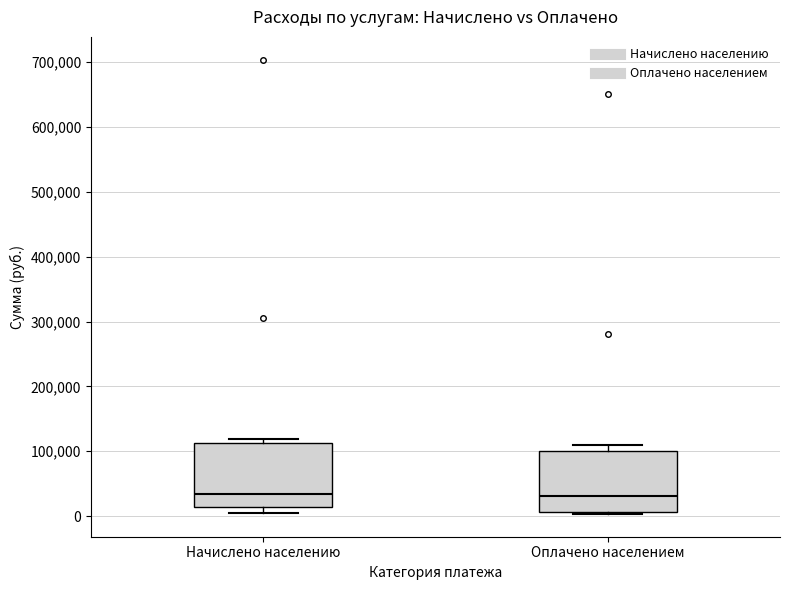

Reading left to right, read every box against the y-axis: the position of its median line, the range the box covers, and the ends of its whiskers. The values are not printed on the chart, so give them approximately, as read against the axis.

Начислено населению: median 30000, box 10000 to 110000, whiskers 0 to 120000
Оплачено населением: median 30000, box 10000 to 100000, whiskers 0 to 110000